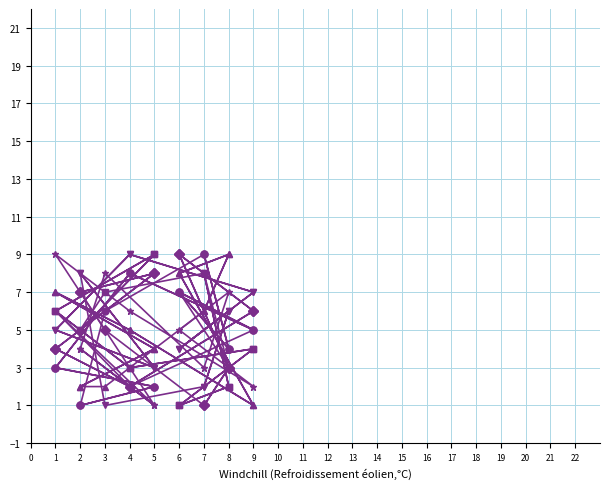

Between which two adjacent categories do col_4 and col_5 first intersect?

1 and 4